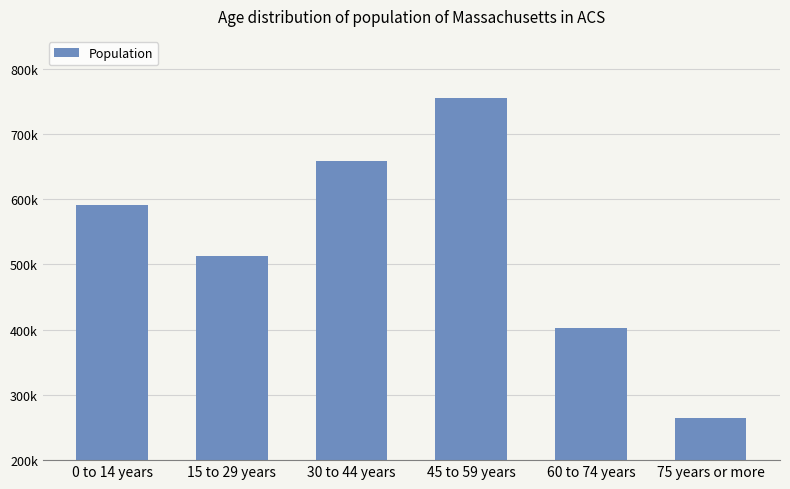

What is the label of the 1st bar from the right?

75 years or more